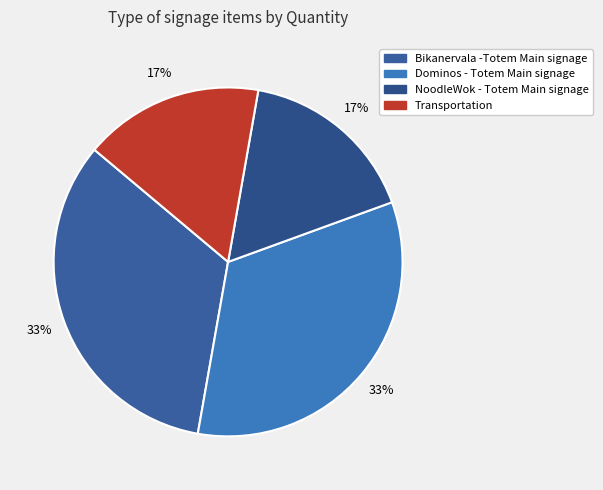

How many segments does this pie chart have?

4